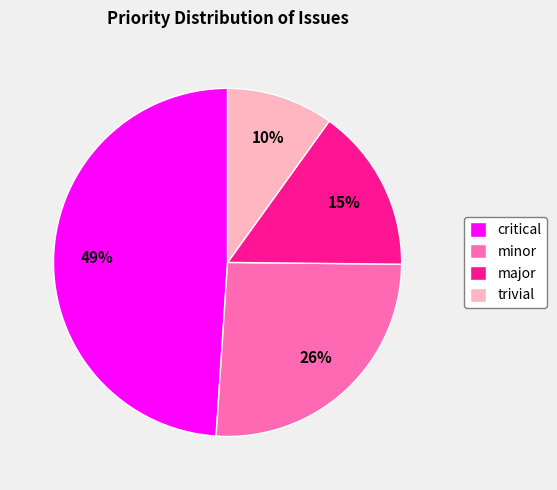

To the nearest percent, what portion does major represent?

15%